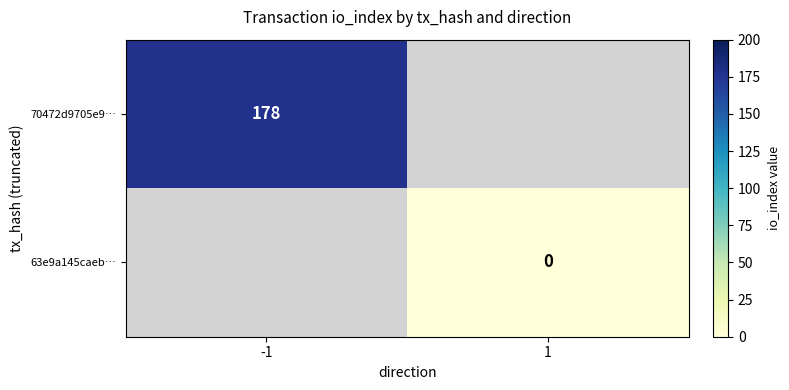

Which has a higher value, 1 or -1?

-1